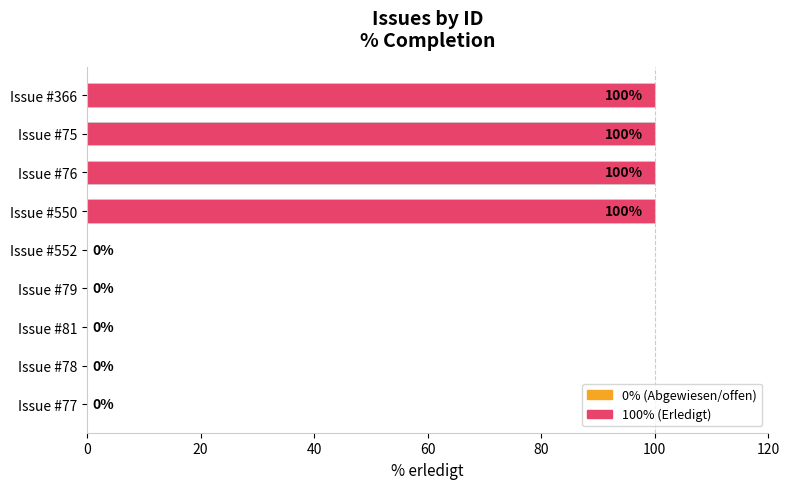

What is the greatest value displayed?

100